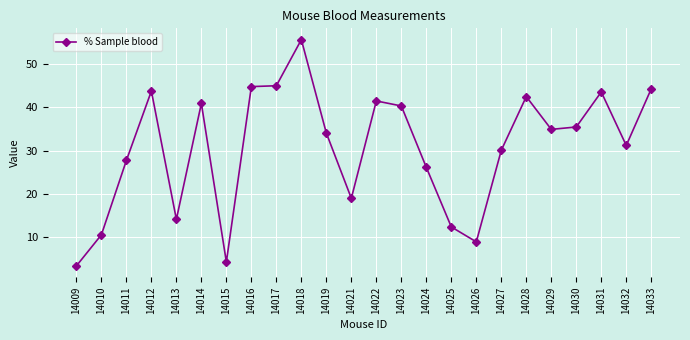

What is the value of the 22nd point from the left?

43.6